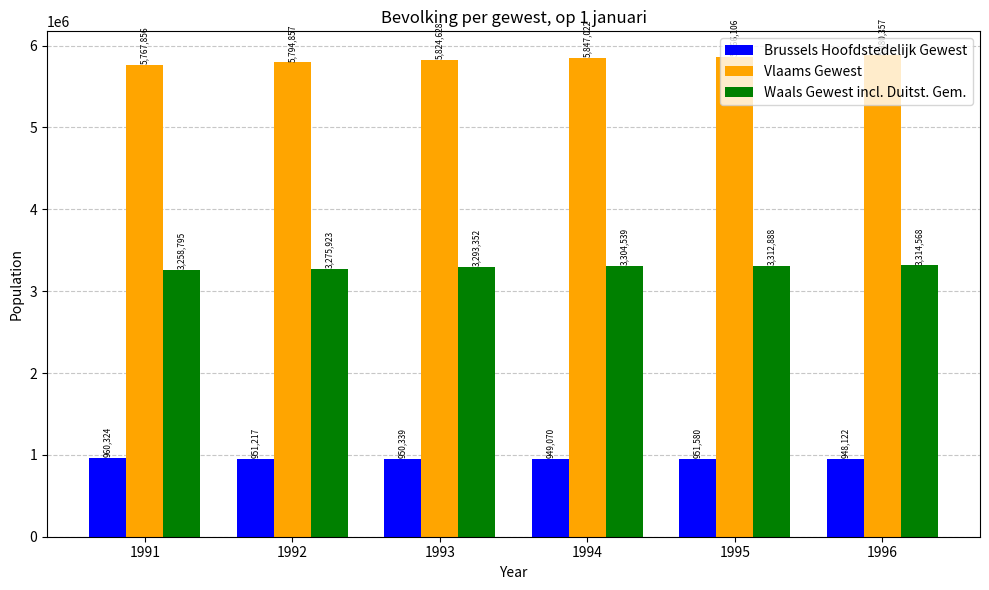

Rank the series at 1995 from highest to lowest value.

Vlaams Gewest, Waals Gewest incl. Duitst. Gem., Brussels Hoofdstedelijk Gewest